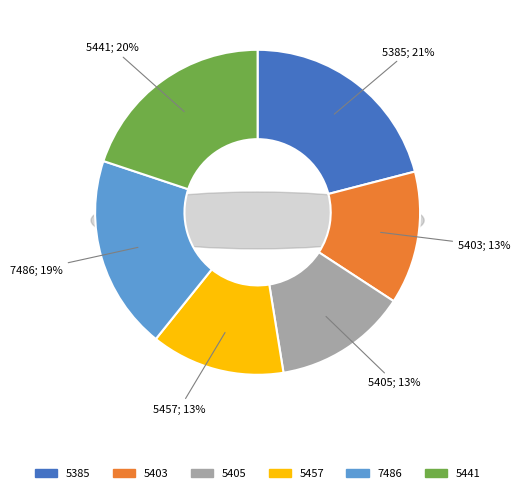

Is there a majority slice in this chart?

No